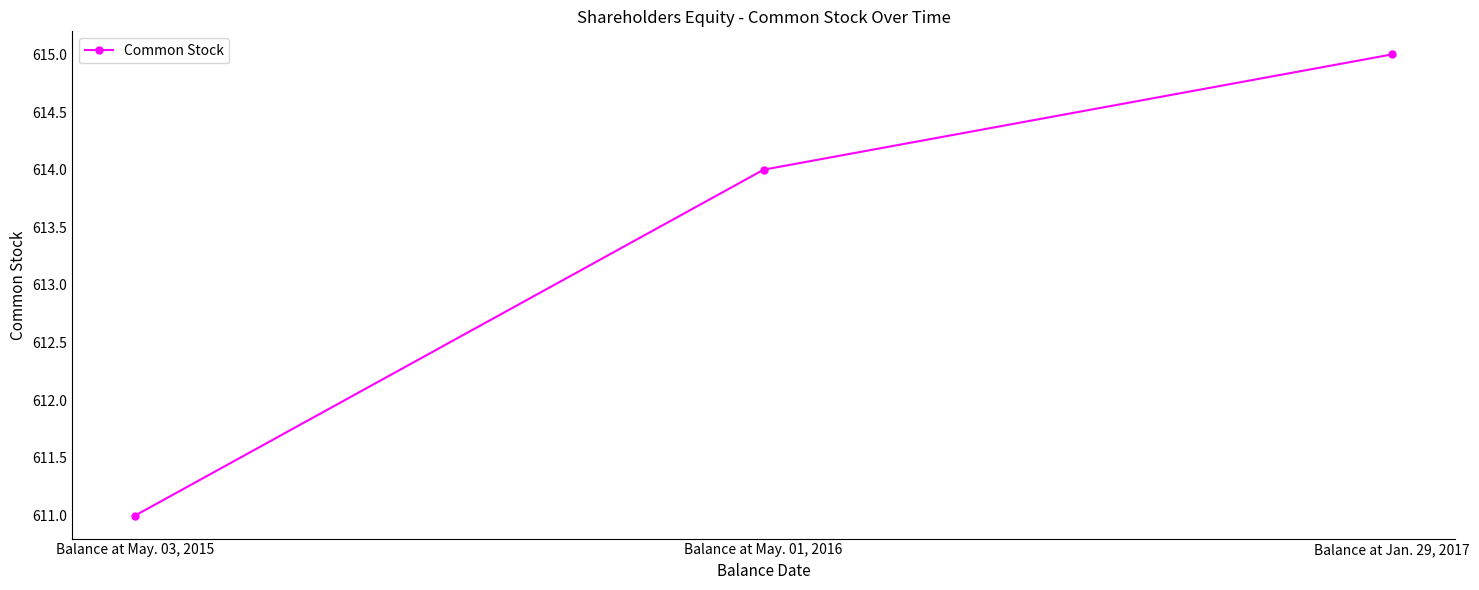

What is the value of the 3rd point from the left?

615